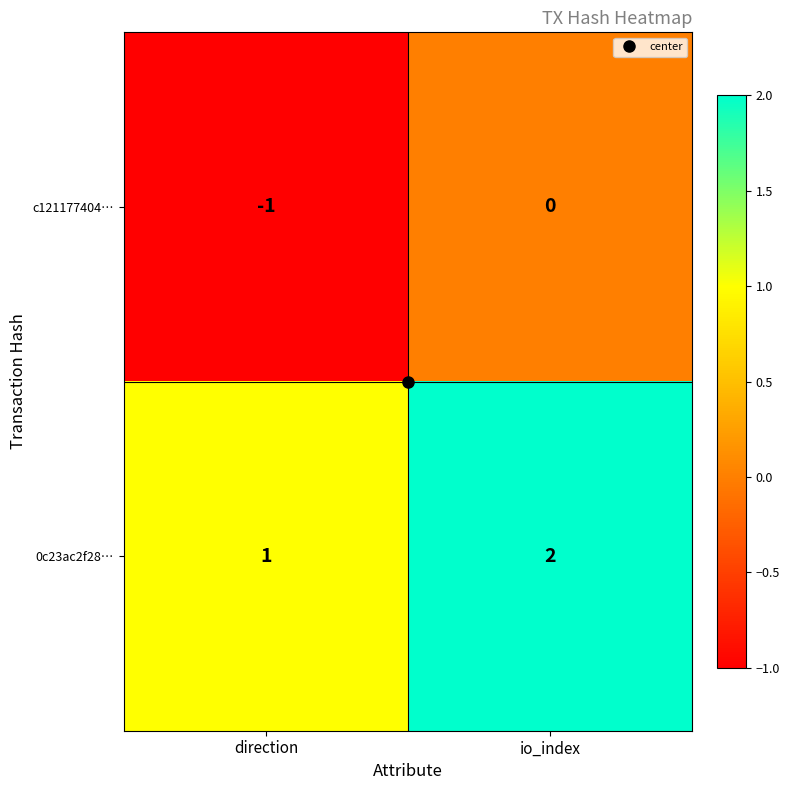

Which category has the lowest value across all series?

direction